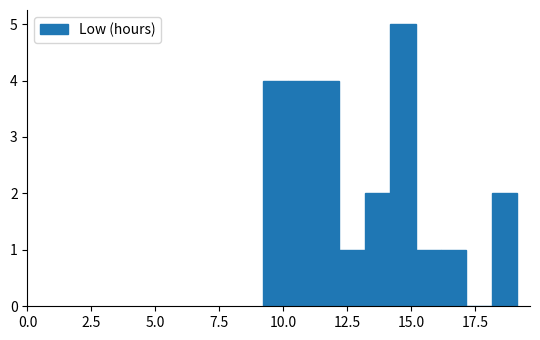

Around what value on the x-axis is the tallest bar? Give the approximate position of its centre, as read against the axis.

14.5